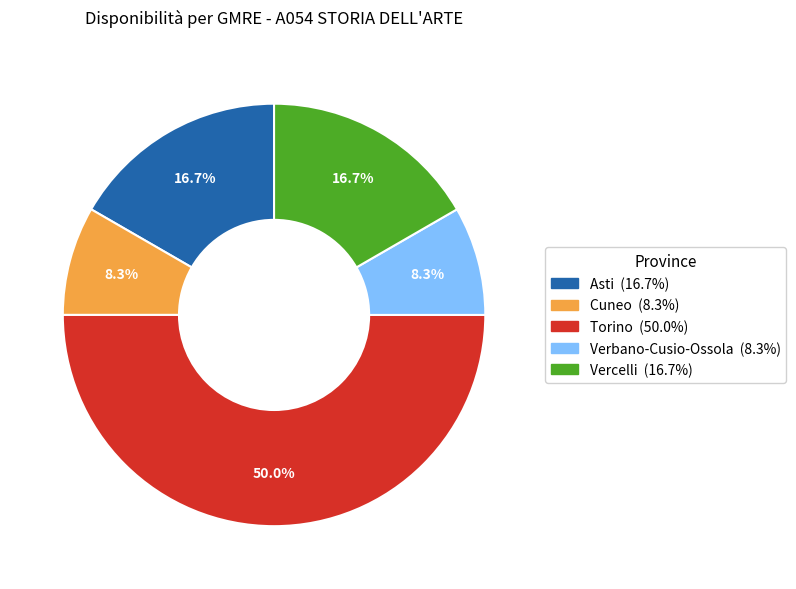

Count the number of slices in the pie.

5